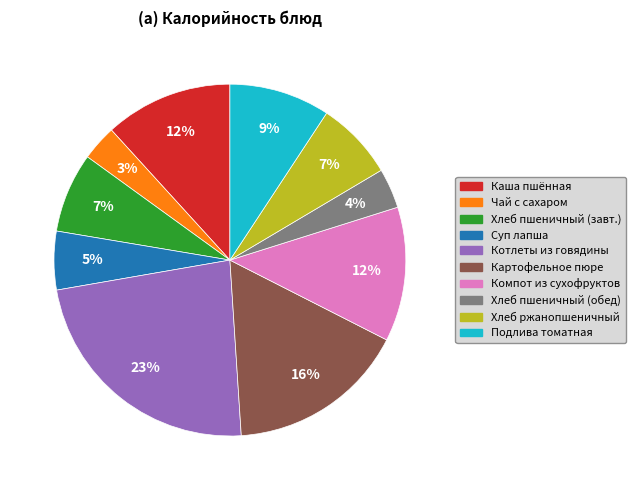

How many slices are in this pie chart?

10